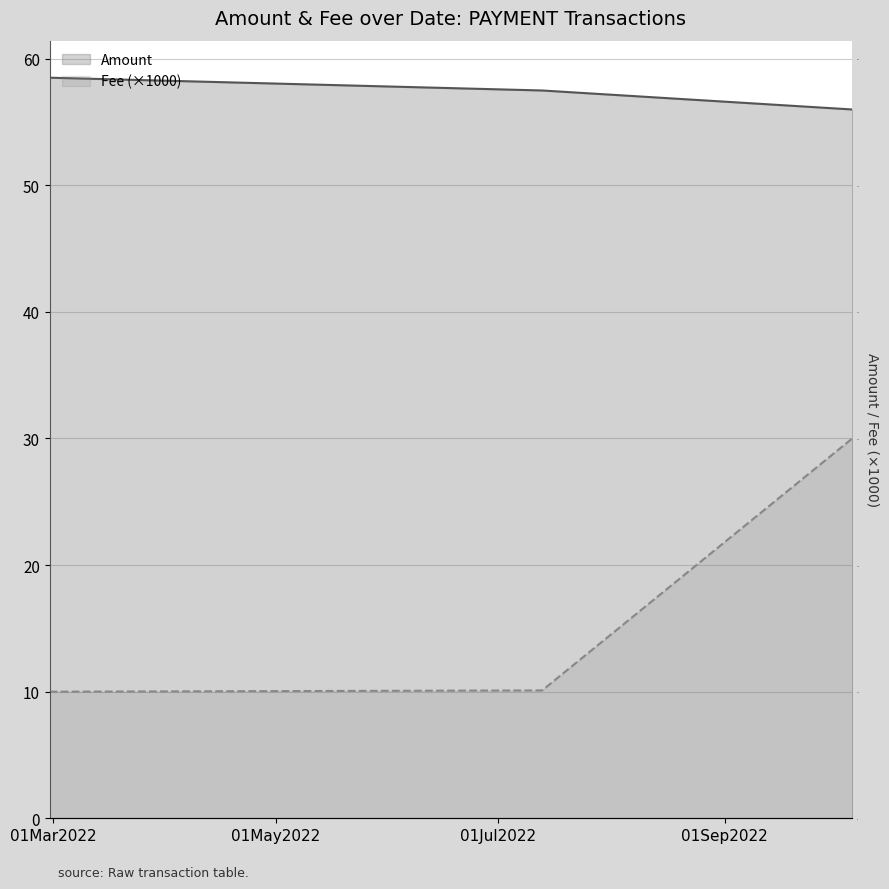

What are all the series names shown in the legend?

Amount, Fee (×1000)